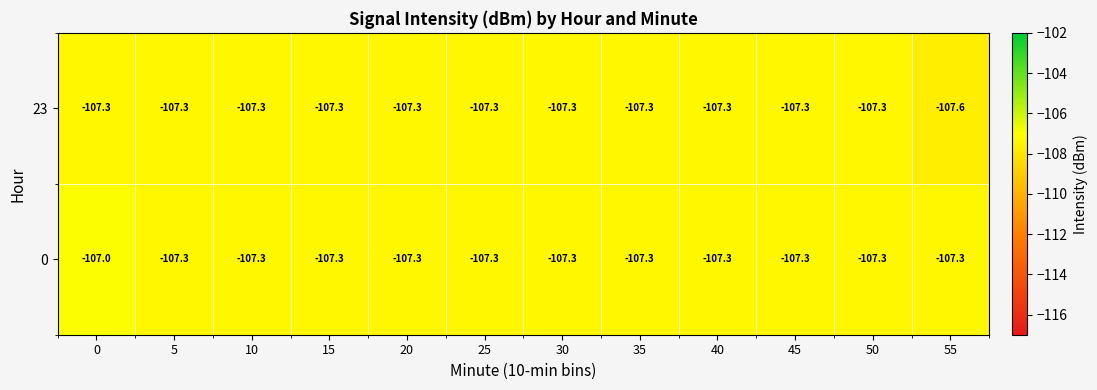

True or false: 0 has a value of -147.8 at 20.

False